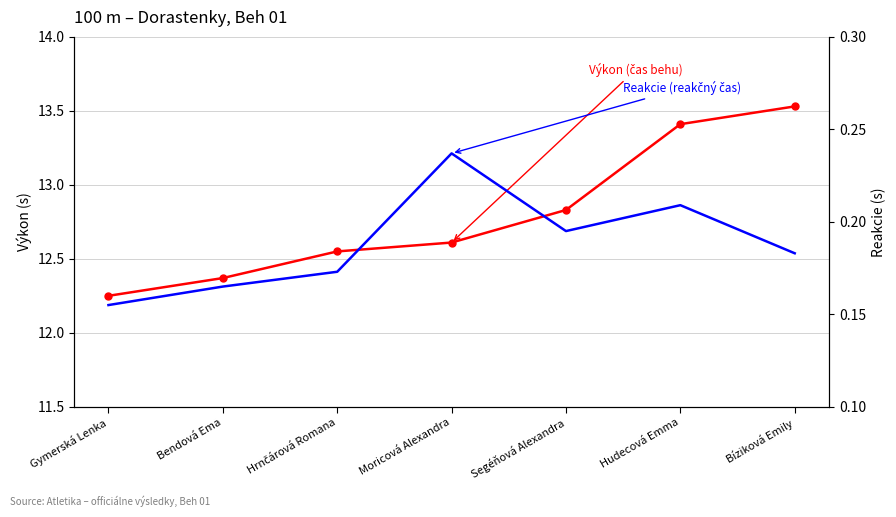

How many lines are shown in the chart?

2